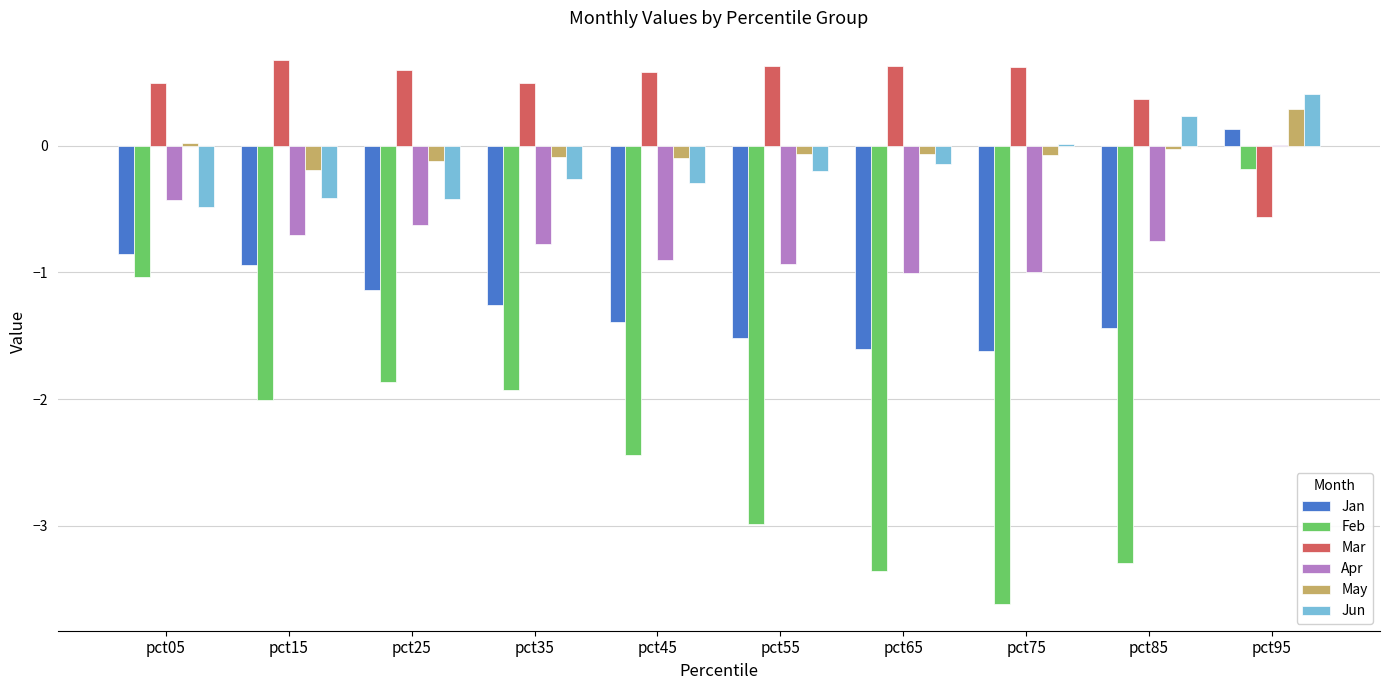

What is the sum of all Mar values?

4.5